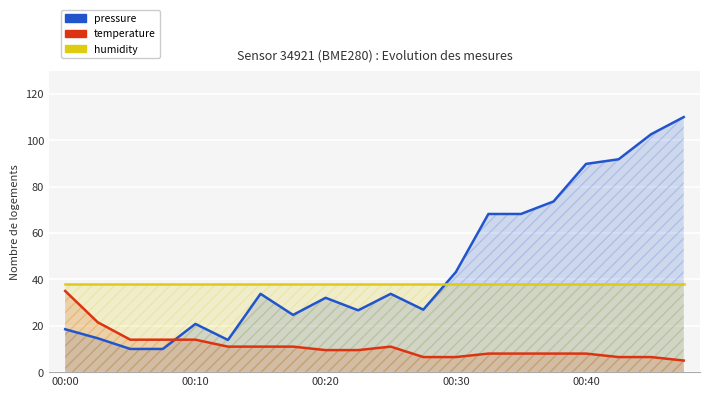

True or false: temperature and pressure cross at least once.

True